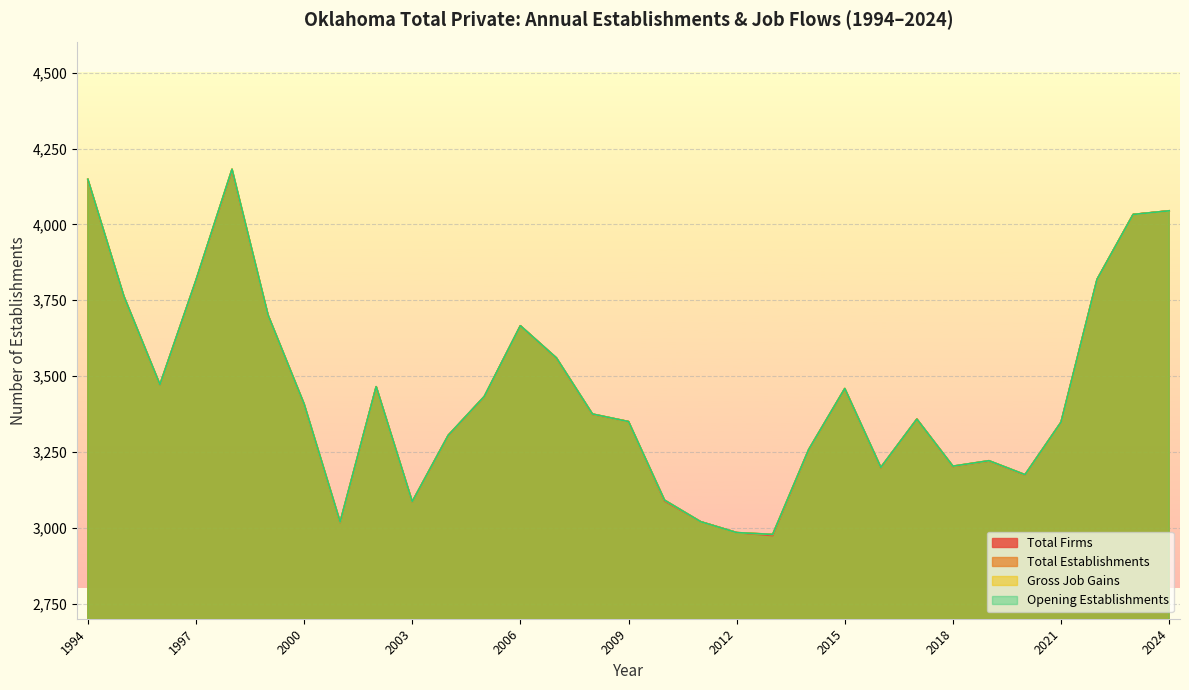

Which has a higher value, 2010 or 2013?

2010